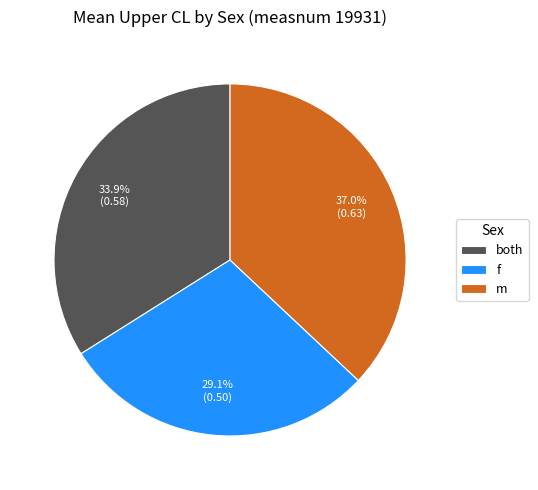

Which slice is the largest?

m